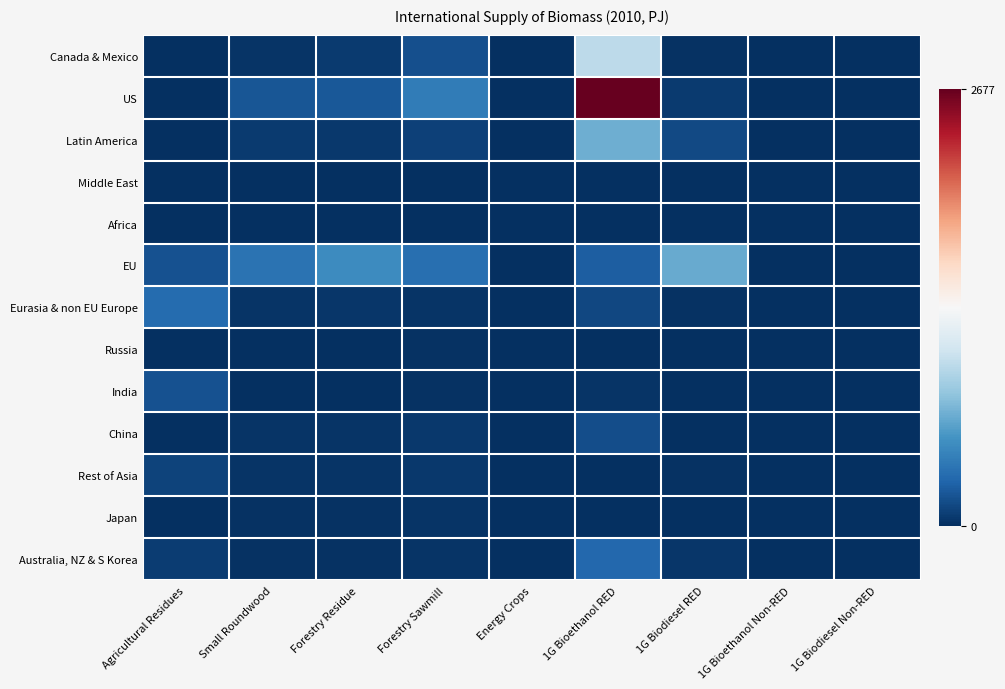

At which category is the sum across all series the highest?

1G Bioethanol RED